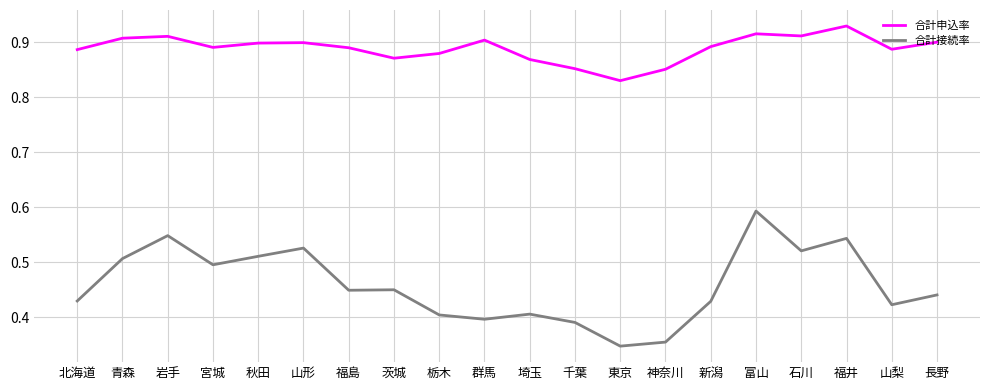

In 合計接続率, how many points are higher than both neighbors (excluding endpoints)?

6